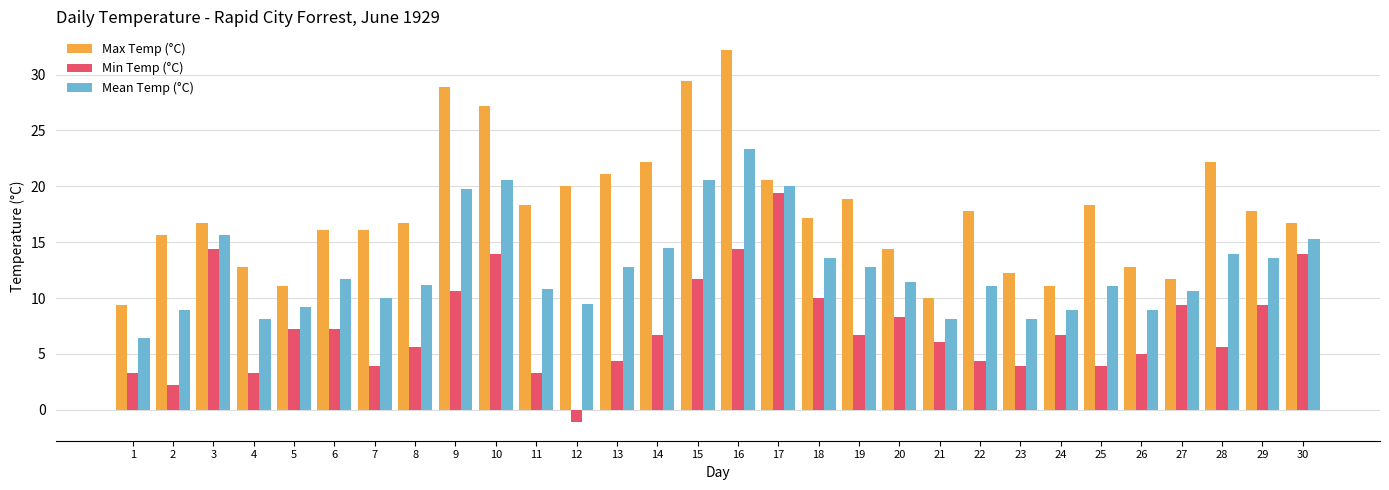

The value of Min Temp (°C) at 21 is 9.0. True or false?

False